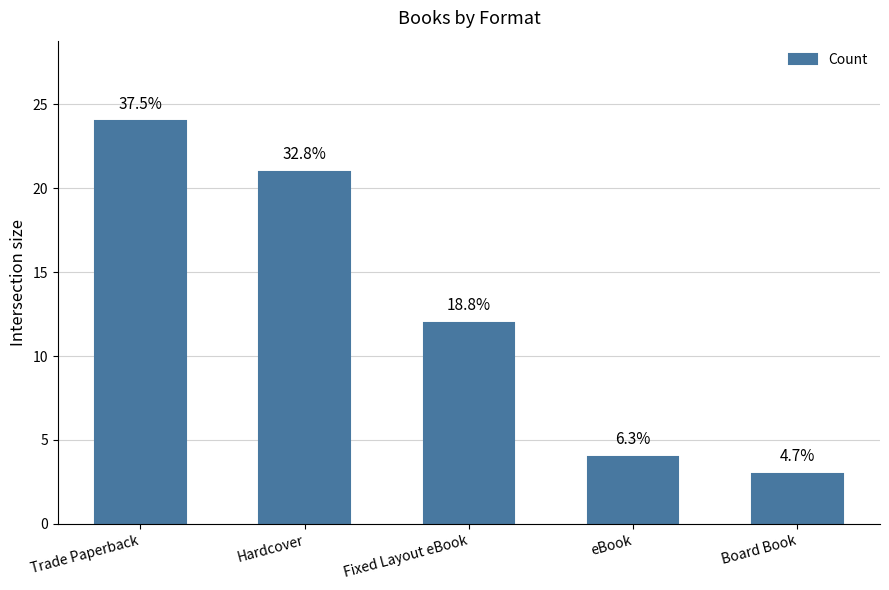

List the labels in order of value, smallest first.

Board Book, eBook, Fixed Layout eBook, Hardcover, Trade Paperback